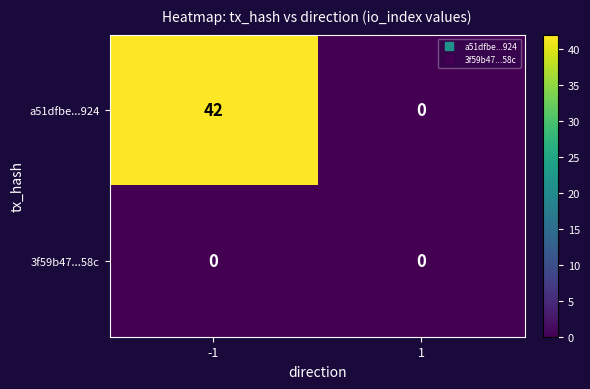

The a51dfbe...924 series shows 0 at 1. True or false?

True